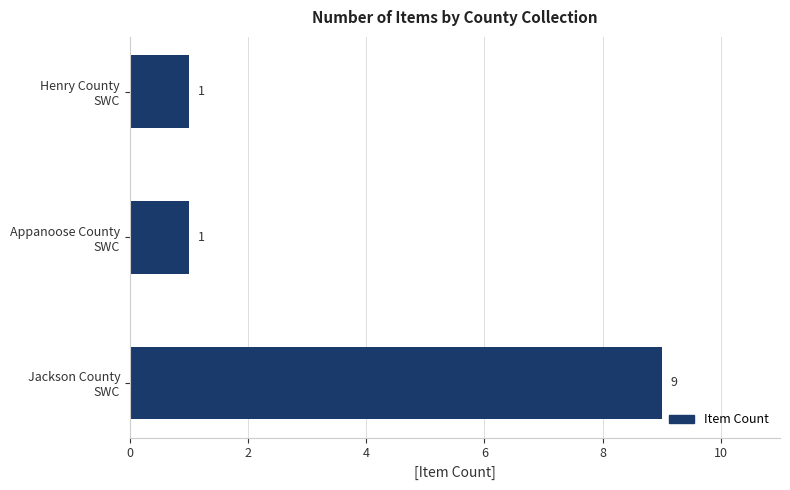

What is the difference between the maximum and minimum values?

8